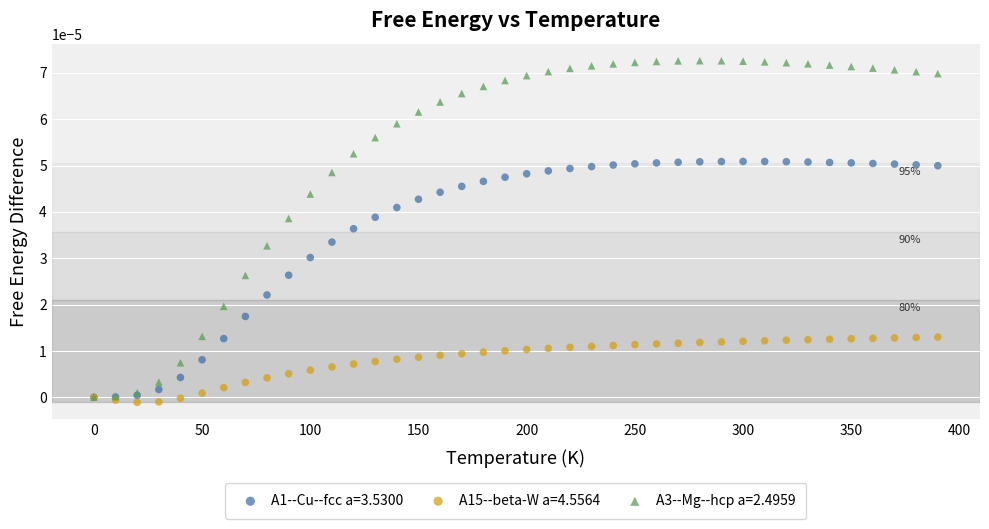

What are all the series names shown in the legend?

A1--Cu--fcc a=3.5300, A15--beta-W a=4.5564, A3--Mg--hcp a=2.4959